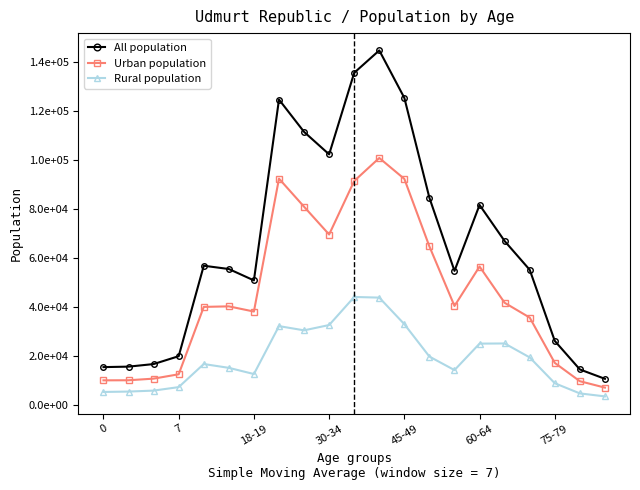

What are all the series names shown in the legend?

All population, Urban population, Rural population